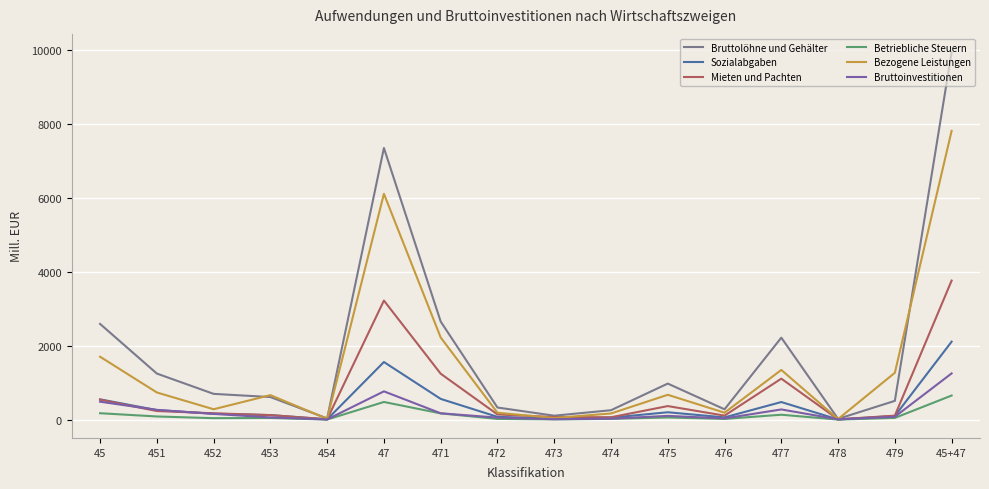

Where is Bezogene Leistungen nearest to the value 3911?

471